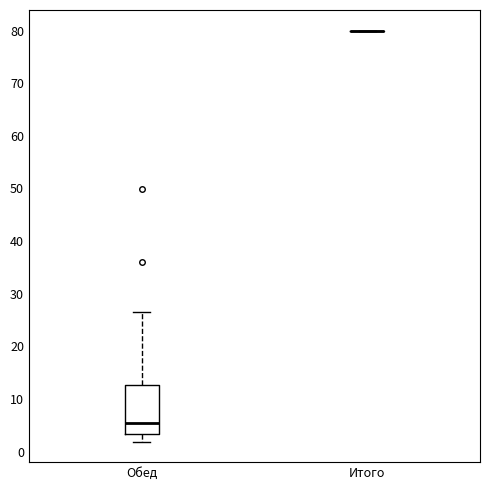

Reading left to right, read every box against the y-axis: the position of its median line, the range the box covers, and the ends of its whiskers. The values are not printed on the chart, so give them approximately, as read against the axis.

Обед: median 5, box 3 to 13, whiskers 2 to 27
Итого: box collapsed to a line at 80, whiskers 80 to 80